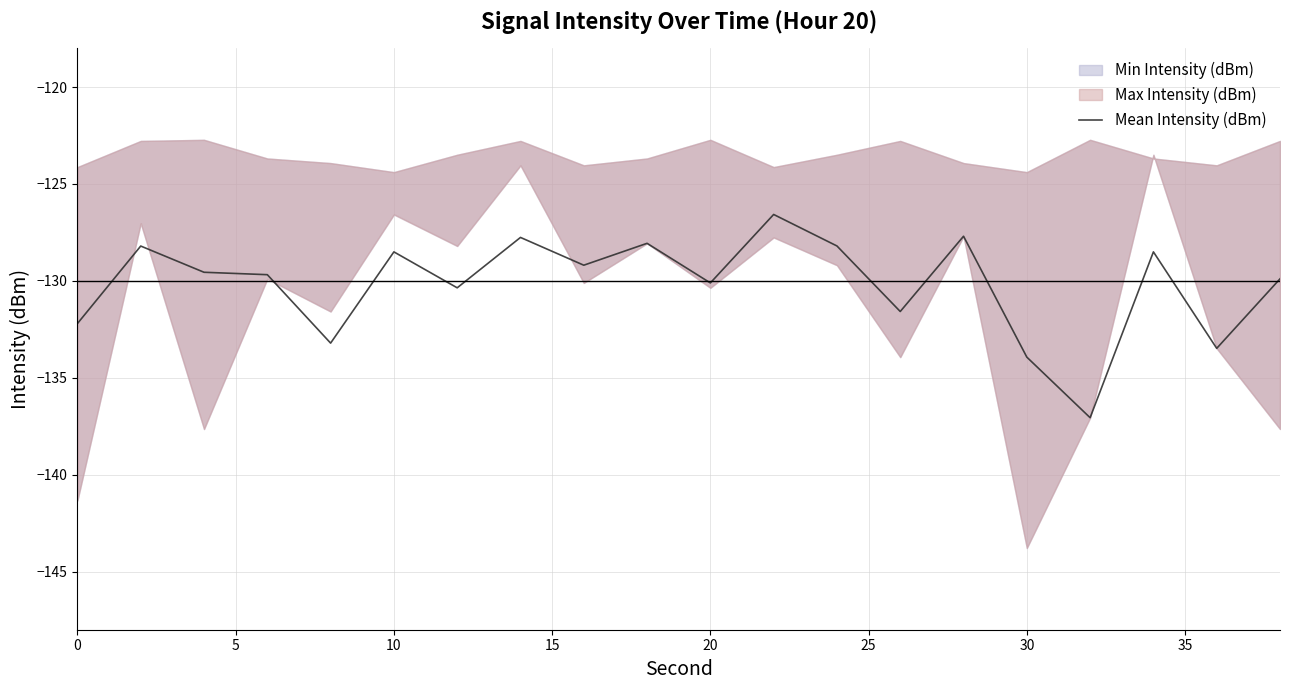

Is it true that Mean Intensity (dBm) equals -170.3 at 20?

False